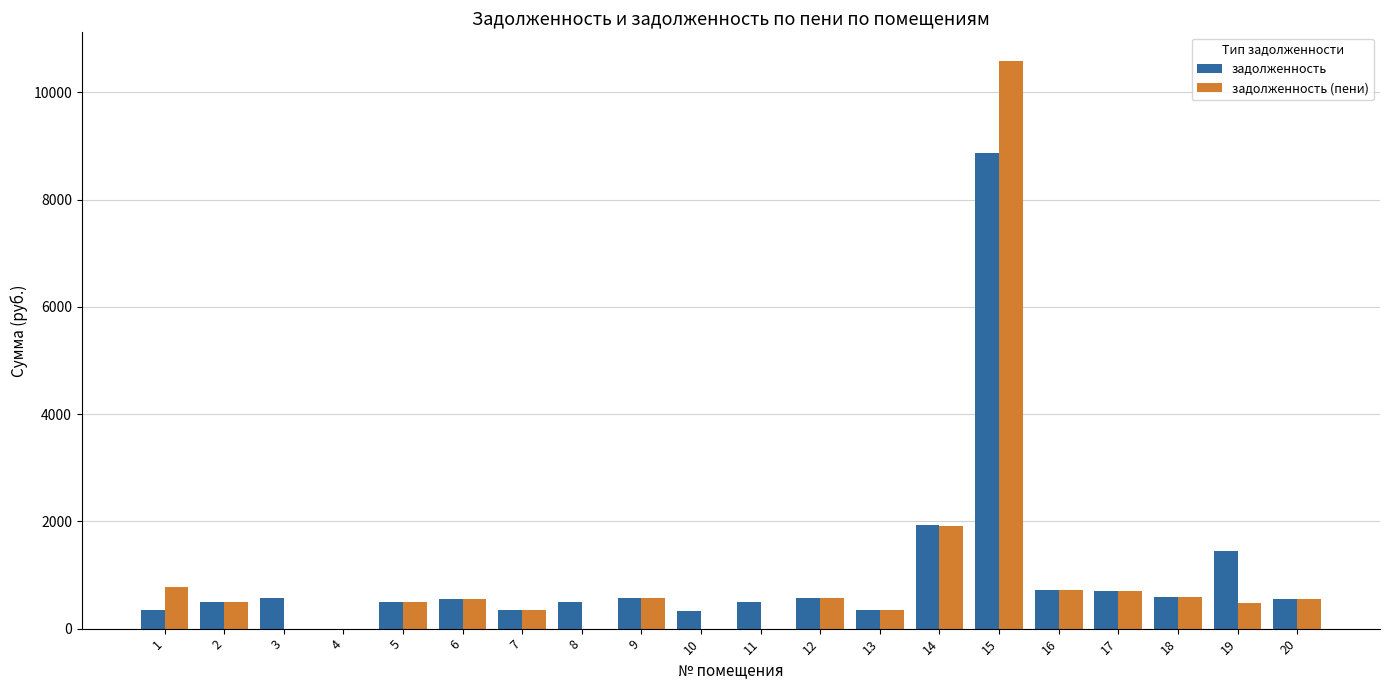

The value of задолженность at 19 is 1448.1. True or false?

True